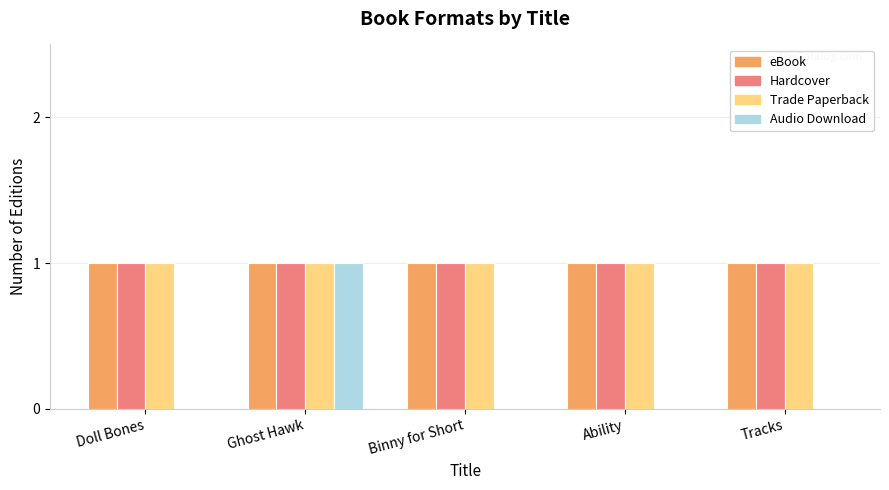

How many groups of bars are there?

5